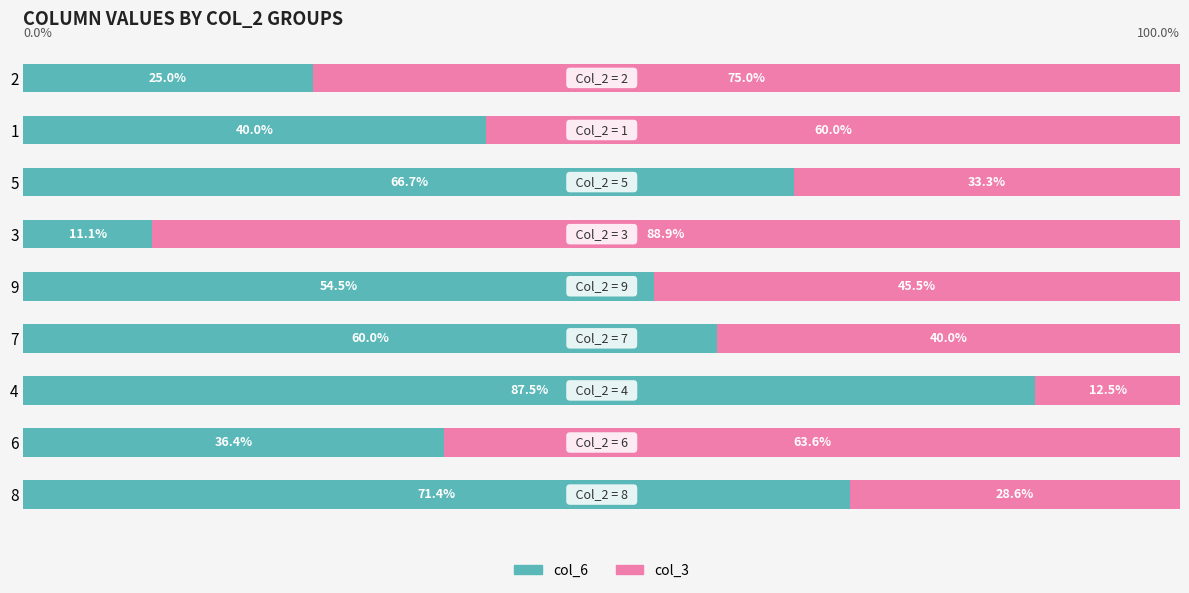

Rank the categories by col_6 value from lowest to highest.

3, 2, 6, 1, 9, 7, 5, 8, 4